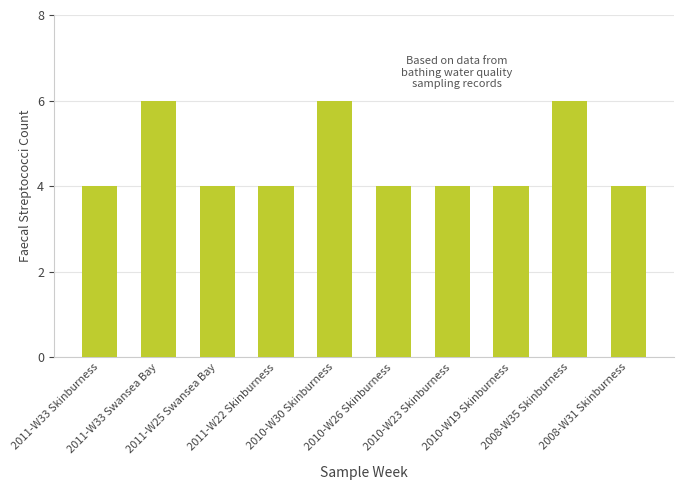

True or false: the data shows 5 at 2011-W22 Skinburness.

False